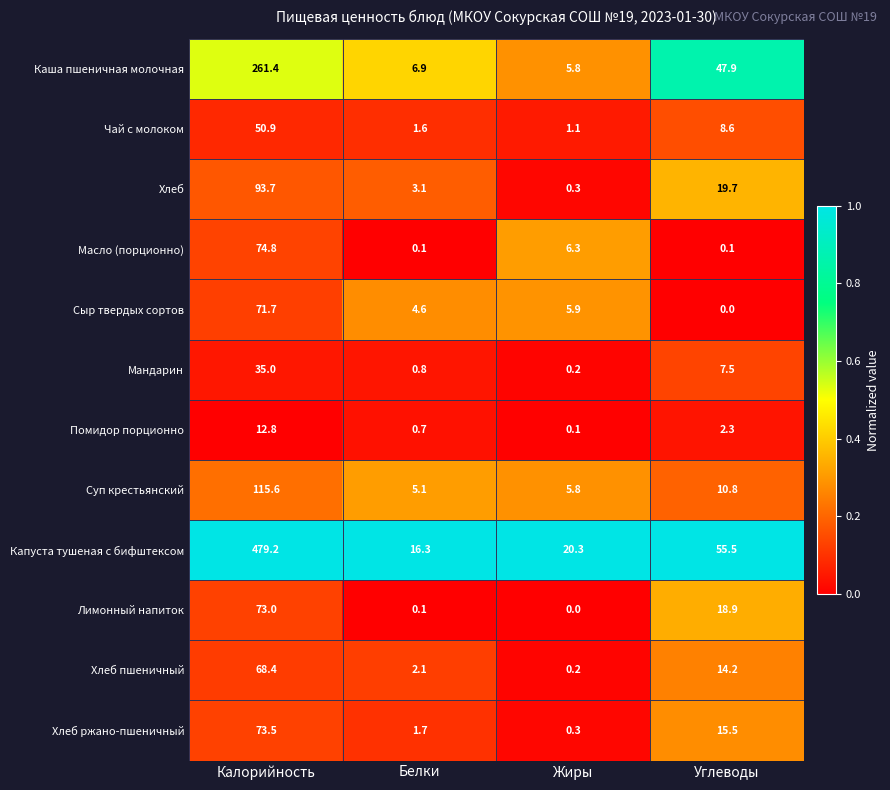

List the series in order of their peak value, lowest first.

Помидор порционно, Мандарин, Чай с молоком, Хлеб пшеничный, Сыр твердых сортов, Лимонный напиток, Хлеб ржано-пшеничный, Масло (порционно), Хлеб, Суп крестьянский, Каша пшеничная молочная, Капуста тушеная с бифштексом